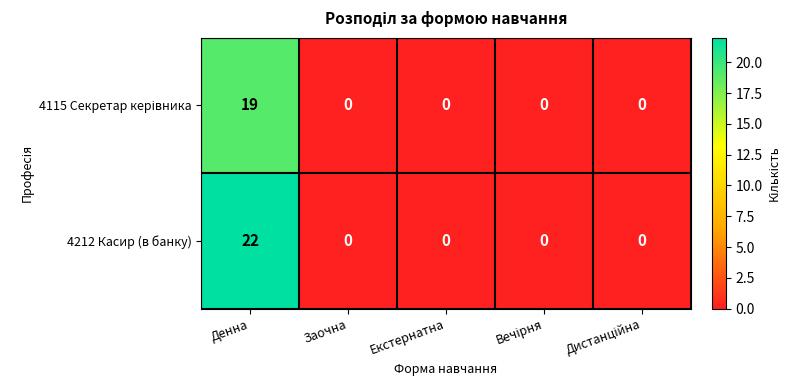

Which series has the largest total across all categories?

4212 Касир (в банку)